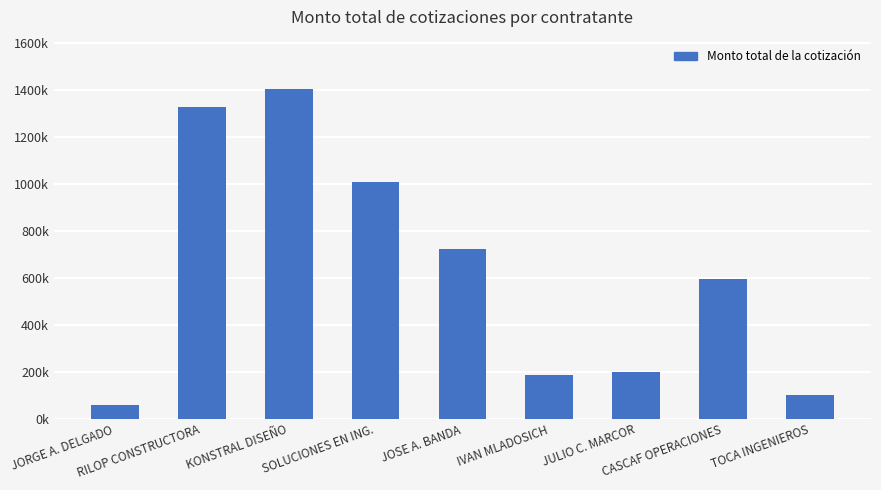

What is the sum of the values at RILOP CONSTRUCTORA and SOLUCIONES EN ING.?

2339598.3